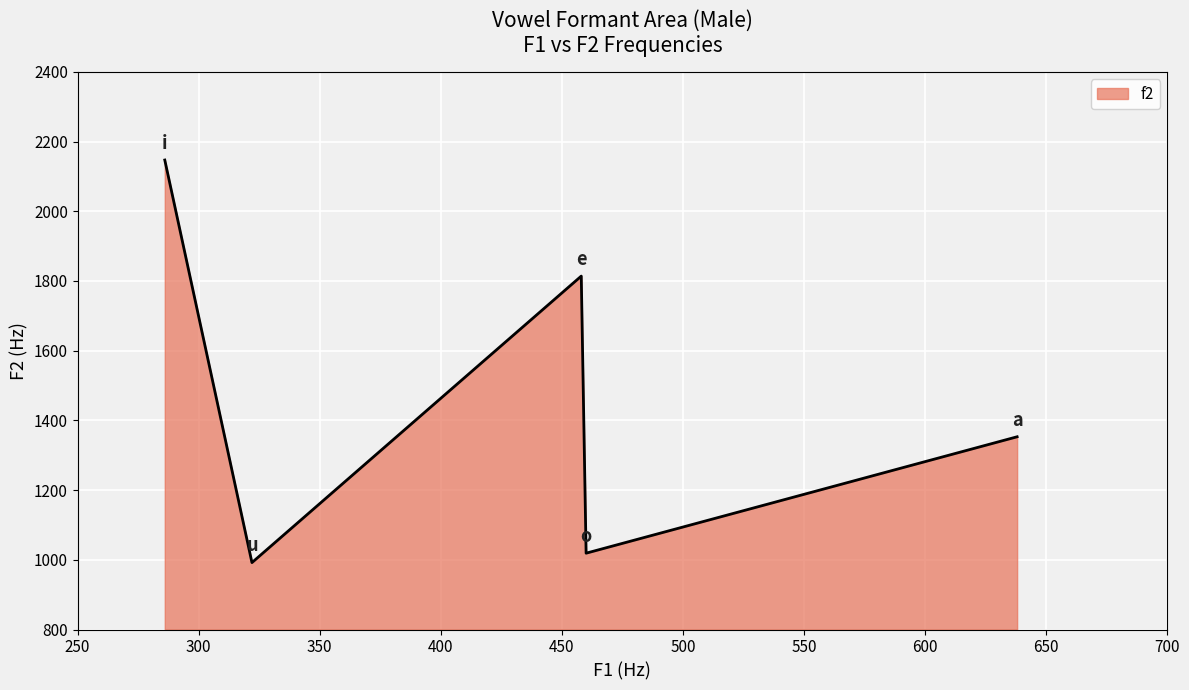

What is the difference between the maximum and minimum values?

1155